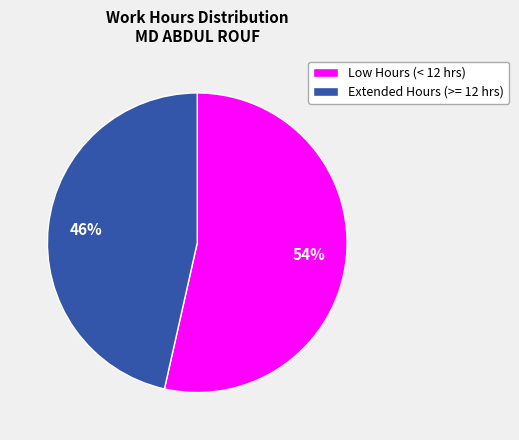

Is there any slice that represents more than half of the pie?

Yes